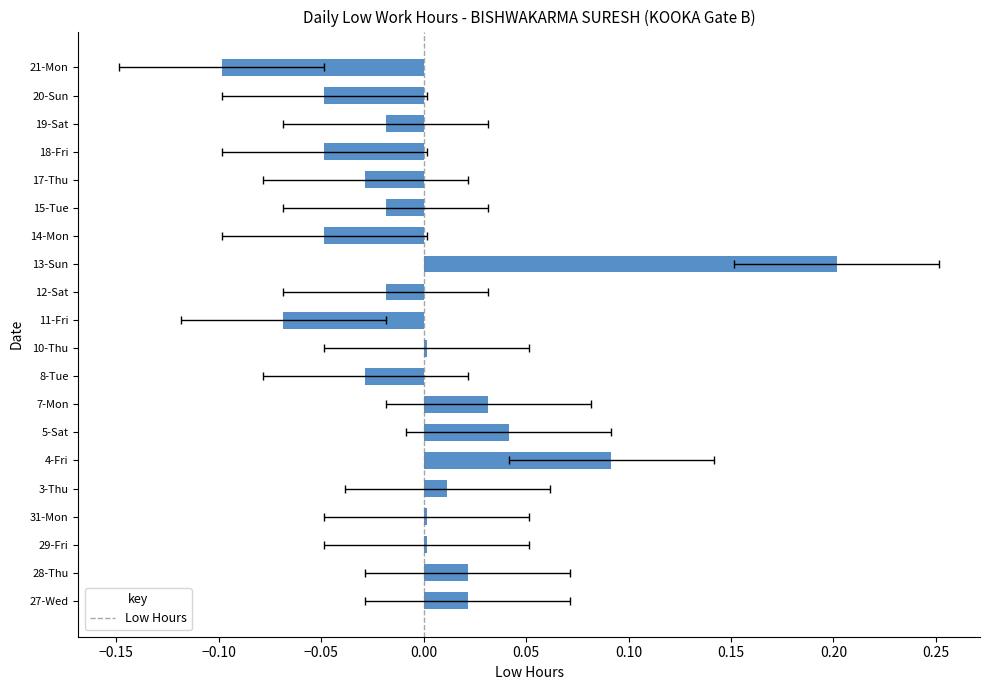

The value at 10-Thu is 0.0. True or false?

True